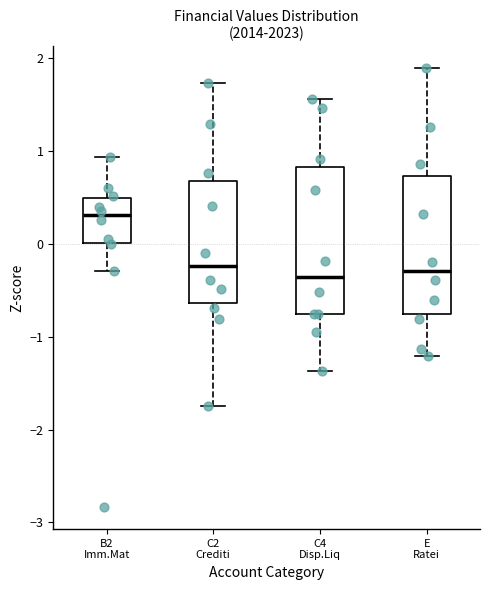

Reading left to right, transcribe this box plot: for each box, give where its median line is, the range the box spans, and where its two whiskers end, as read against the y-axis. The values are not printed on the chart, so give them approximately, as read against the axis.

B2 Imm.Mat: median 0.3, box 0.0 to 0.5, whiskers -0.3 to 0.9
C2 Crediti: median -0.2, box -0.6 to 0.7, whiskers -1.7 to 1.7
C4 Disp.Liq: median -0.4, box -0.8 to 0.8, whiskers -1.4 to 1.6
E Ratei: median -0.3, box -0.8 to 0.7, whiskers -1.2 to 1.9